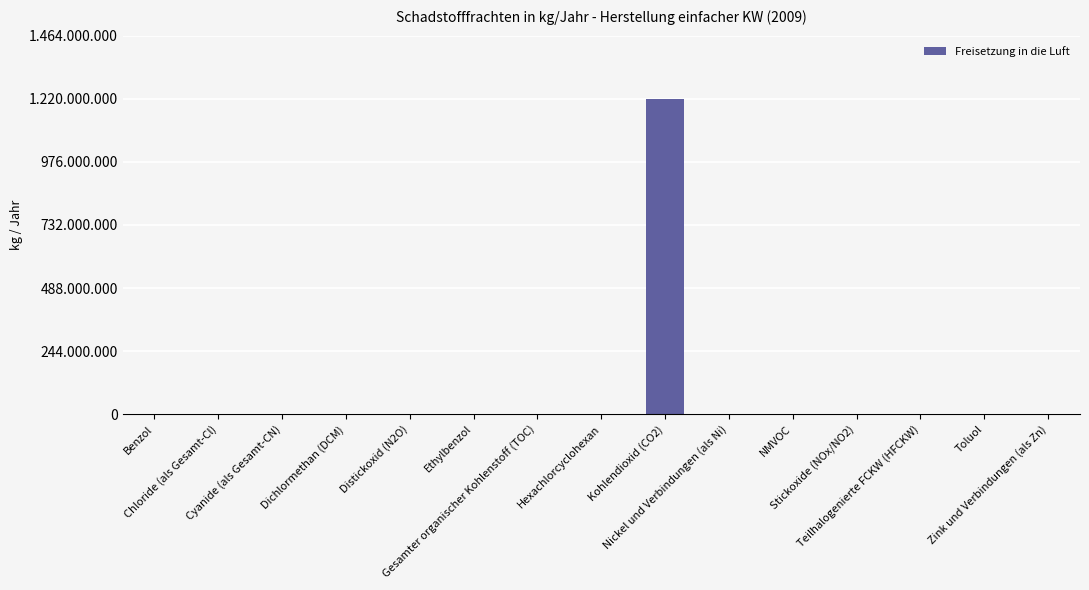

Are the bars horizontal?

No